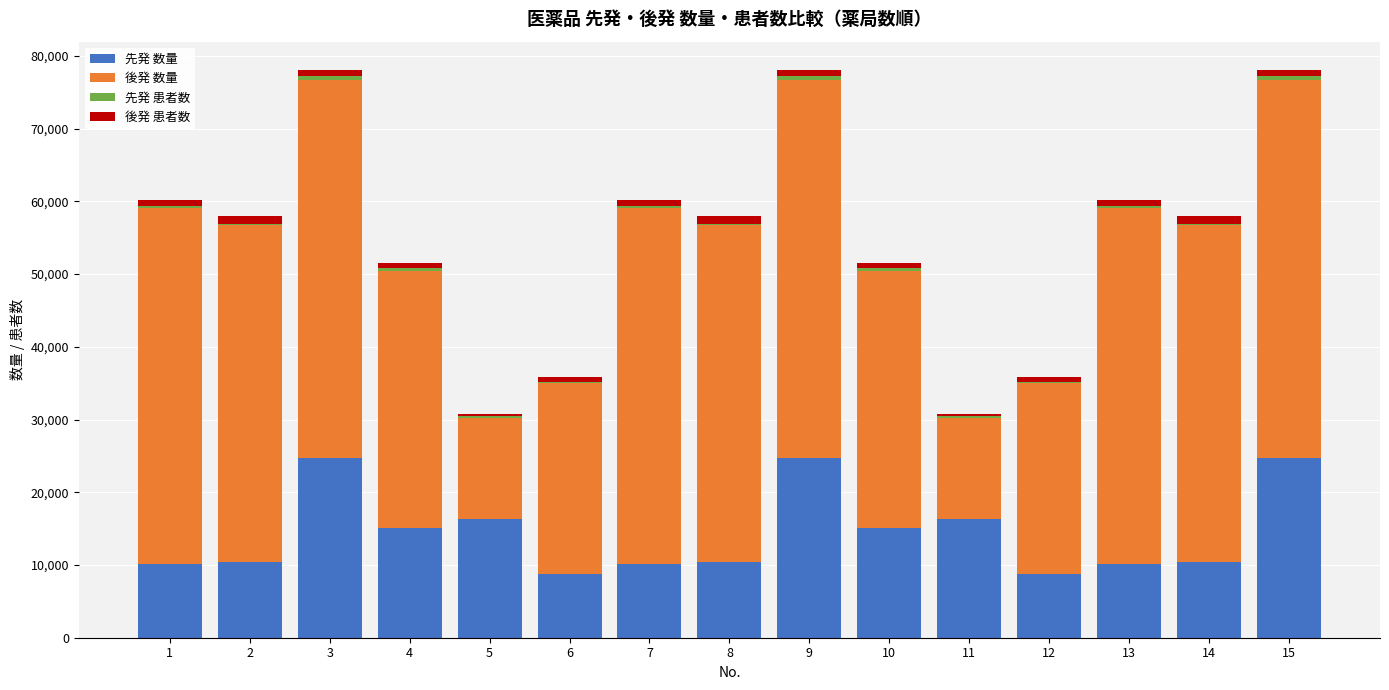

What is the highest value of the 先発 数量 series?

24758.0